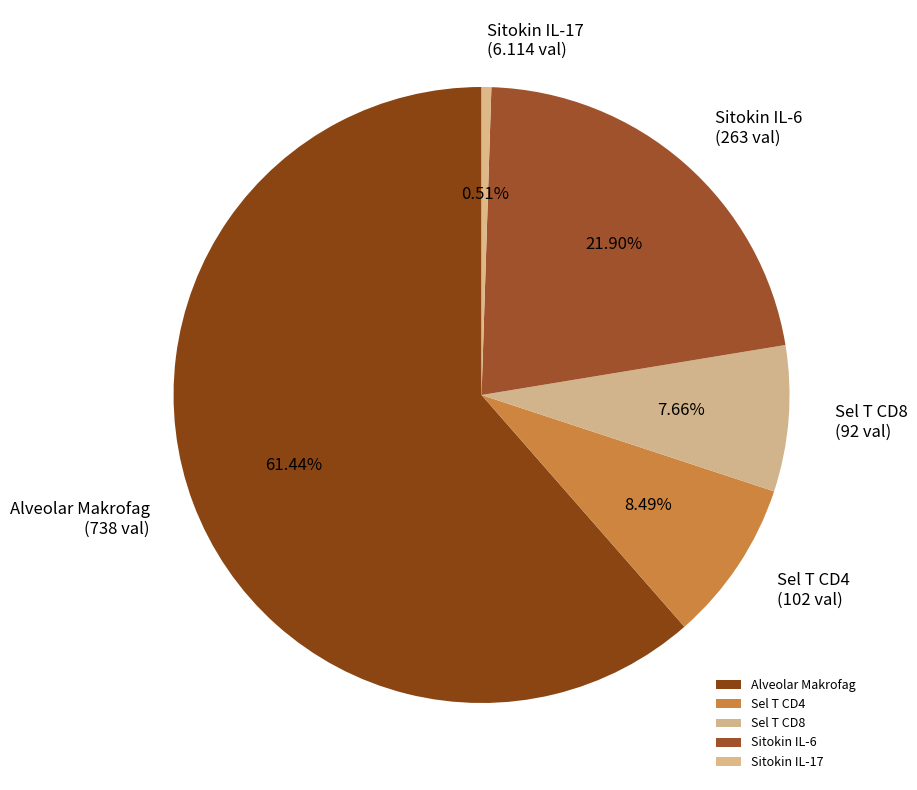

Rank the categories by value from lowest to highest.

Sitokin IL-17, Sel T CD8, Sel T CD4, Sitokin IL-6, Alveolar Makrofag